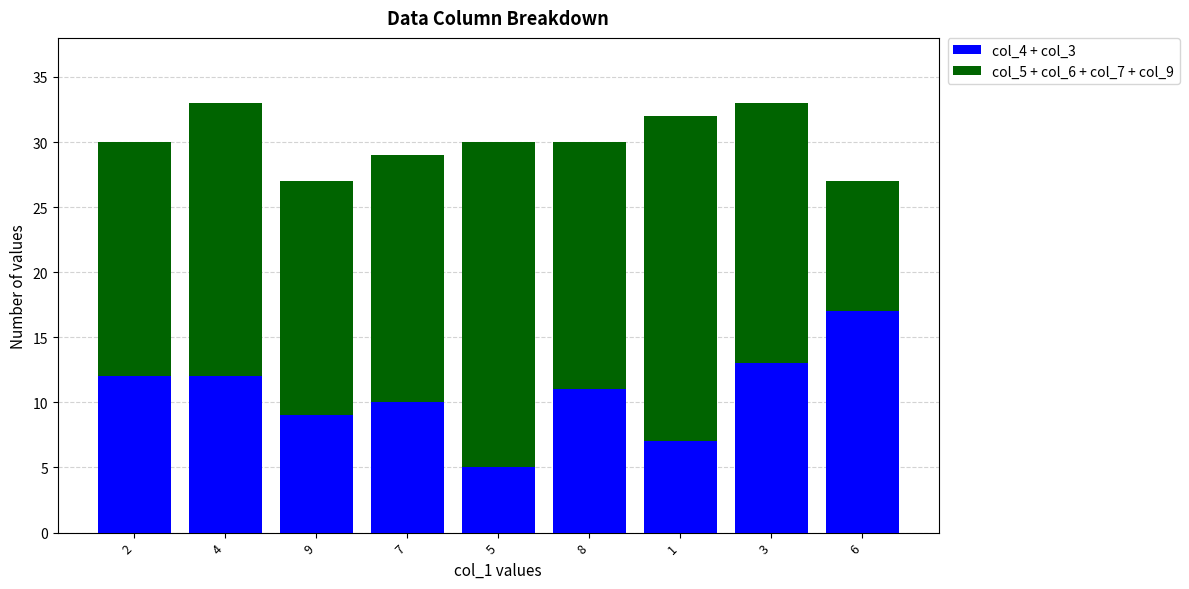

What is the lowest value of the col_4 + col_3 series?

5